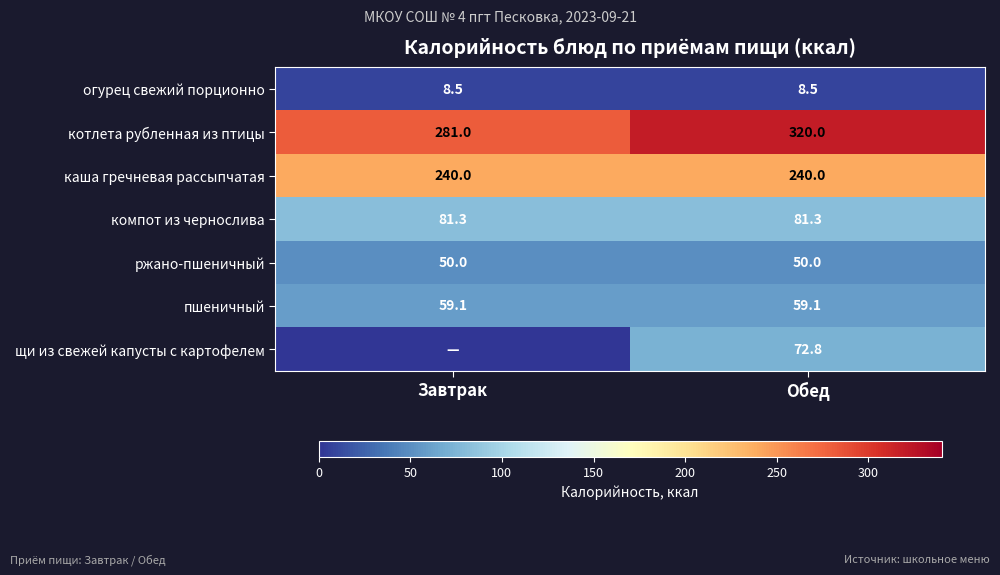

Is it true that ржано-пшеничный equals 50.0 at Обед?

True